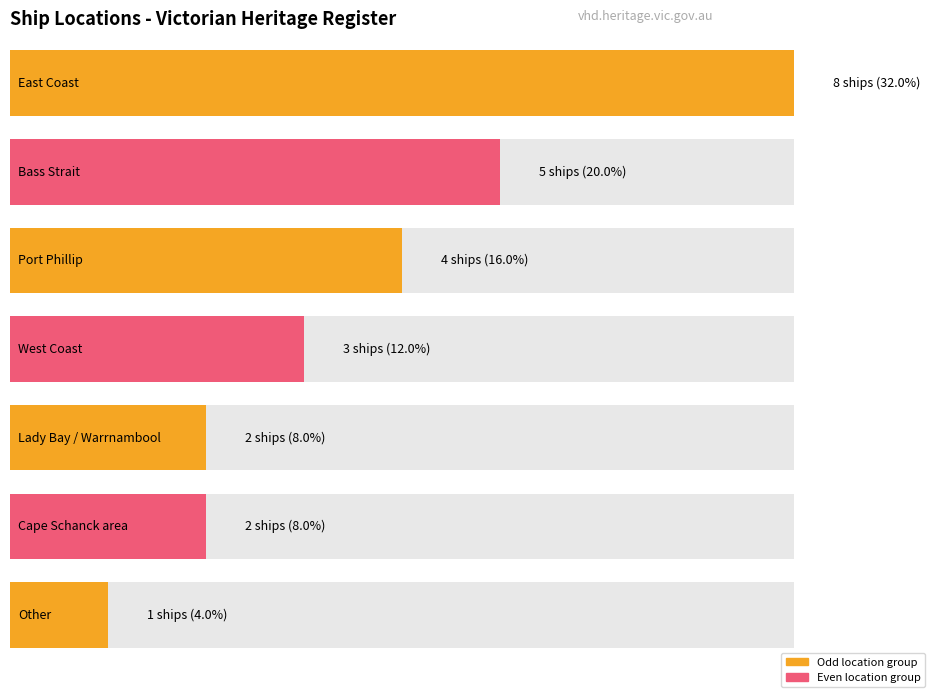

Where is the data nearest to the value 4?

Port Phillip